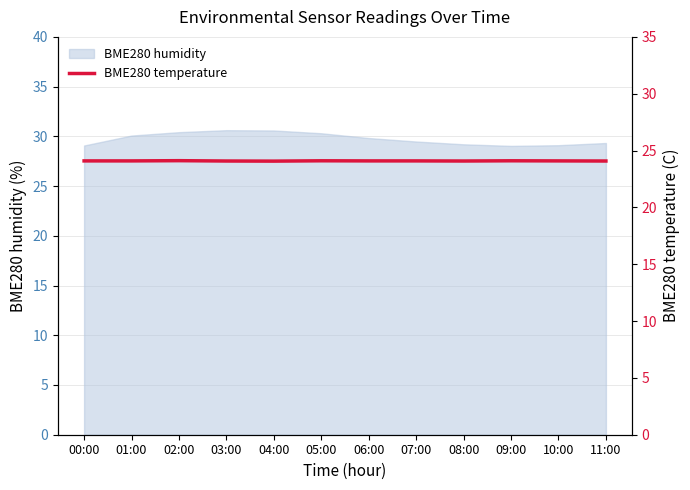

What position from the left is 01:00?

2